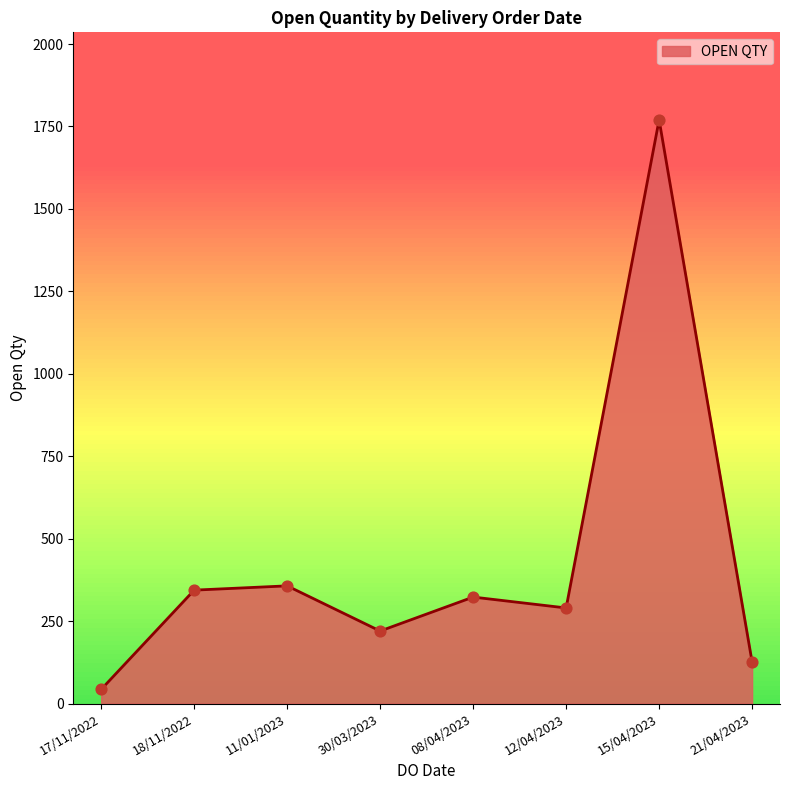

What is the change in value from 12/04/2023 to 15/04/2023?

+1480